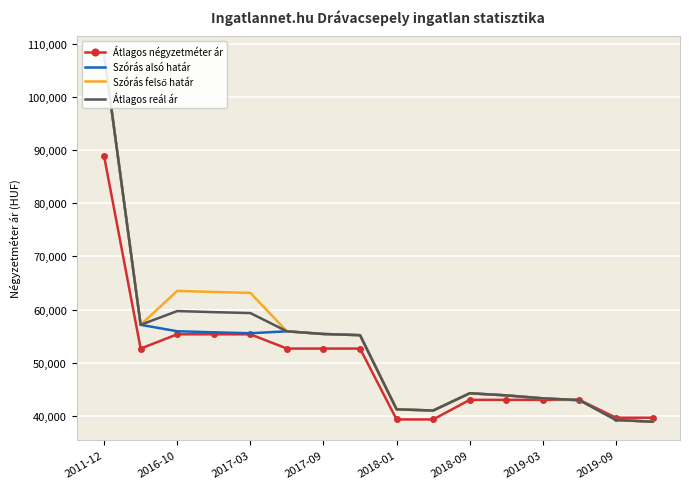

Which series has the largest total across all categories?

Szórás felső határ